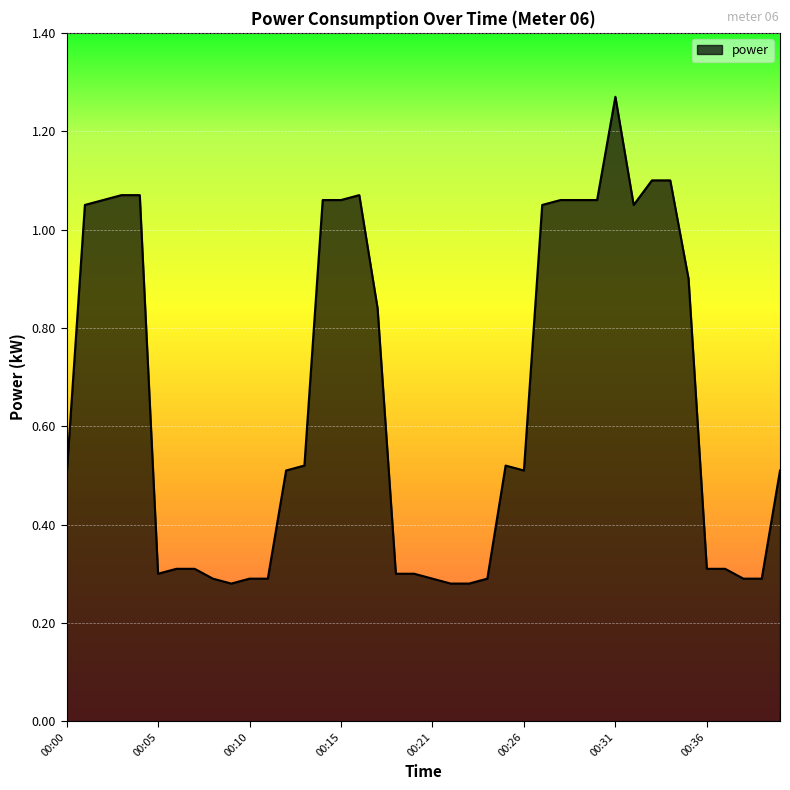

What is the difference between the maximum and minimum values?

1.0